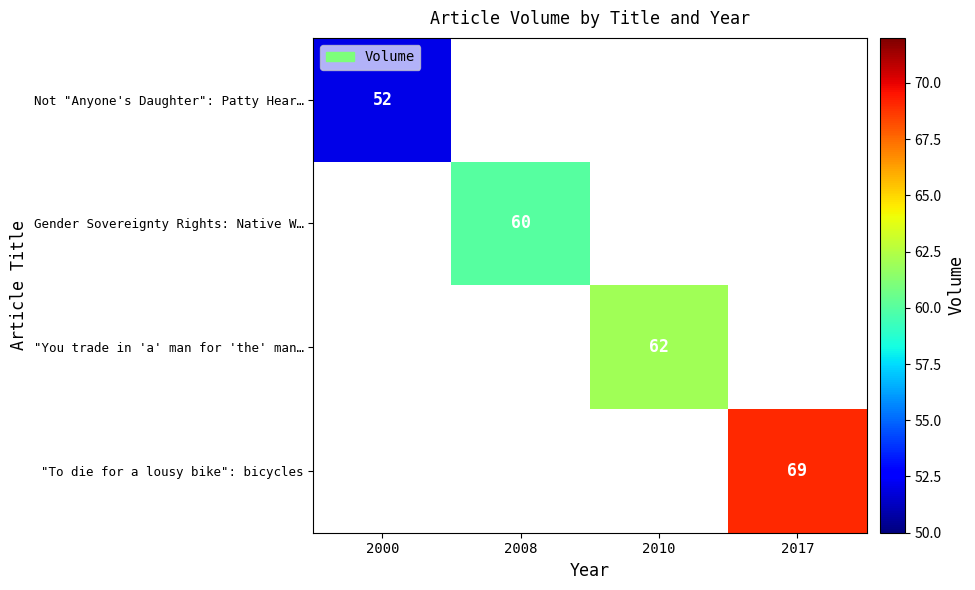

Is it true that Gender Sovereignty Rights: Native W… equals 60 at 2008?

True